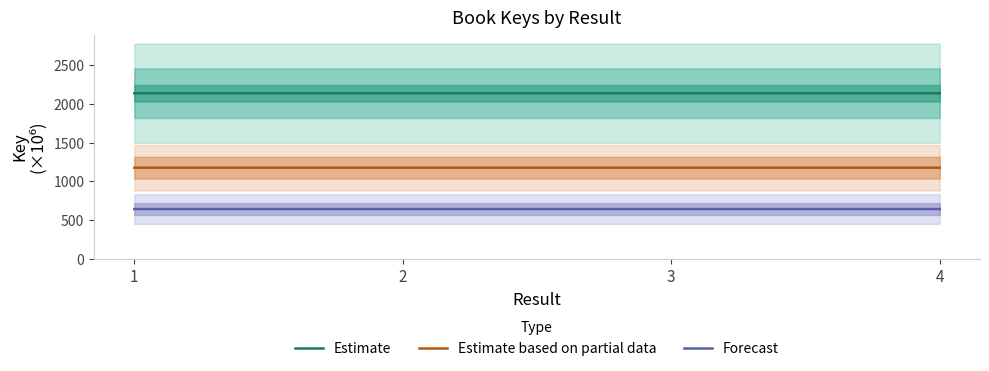

How many data points does each series have?

4